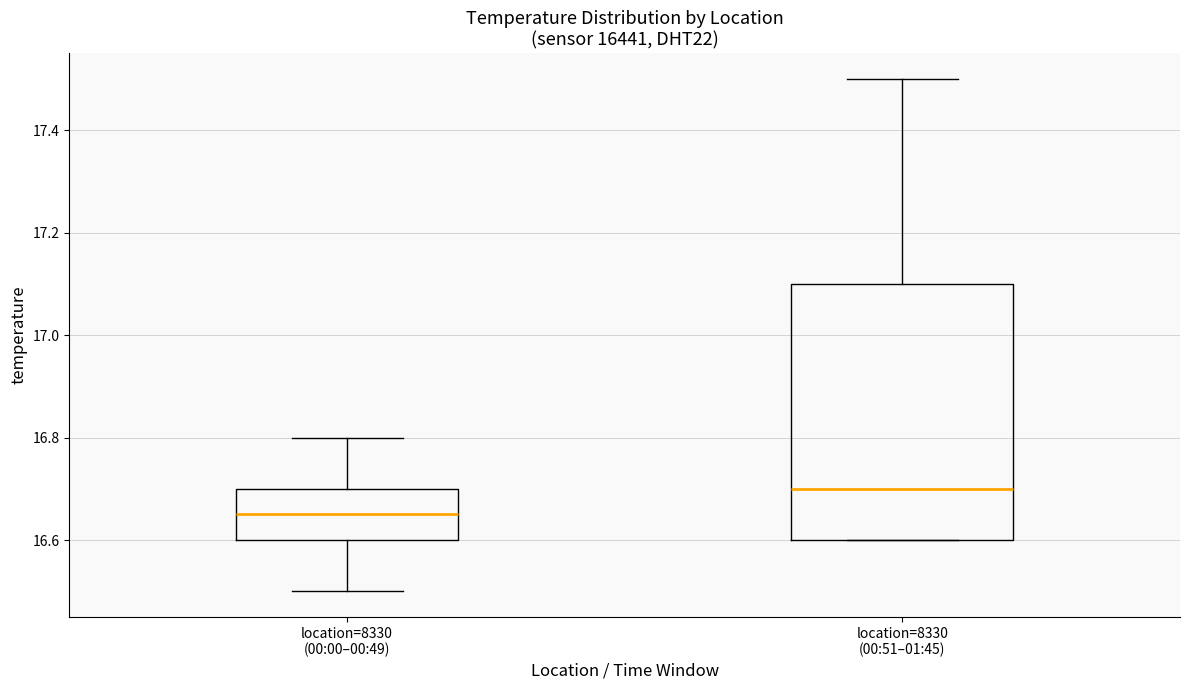

Reading left to right, transcribe this box plot: for each box, give where its median line is, the range the box spans, and where its two whiskers end, as read against the y-axis. The values are not printed on the chart, so give them approximately, as read against the axis.

location=8330 (00:00–00:49): median 16.66, box 16.60 to 16.70, whiskers 16.50 to 16.80
location=8330 (00:51–01:45): median 16.70, box 16.60 to 17.10, whiskers 16.60 to 17.50